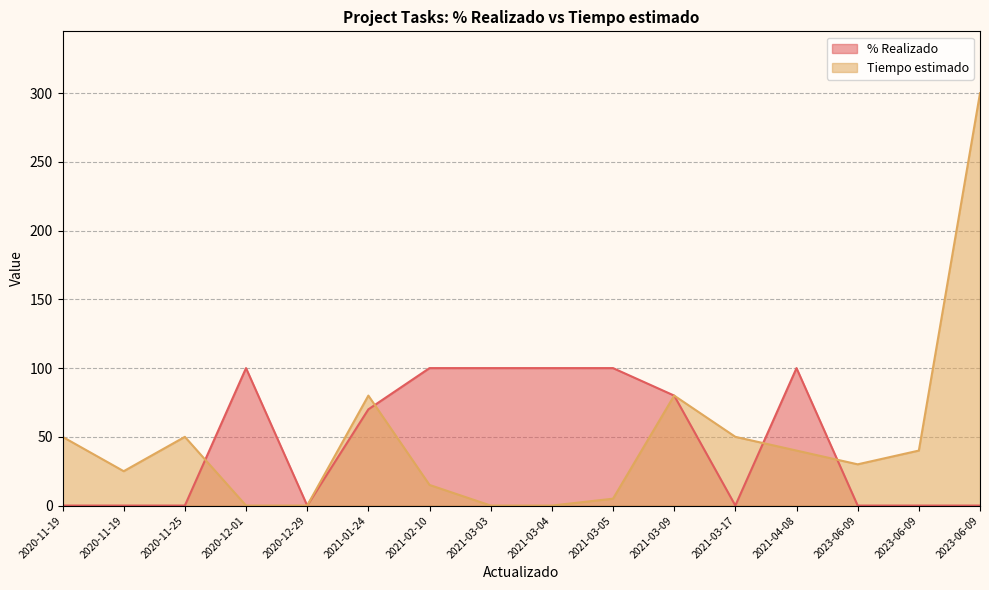

What is the sum of all Tiempo estimado values?

765